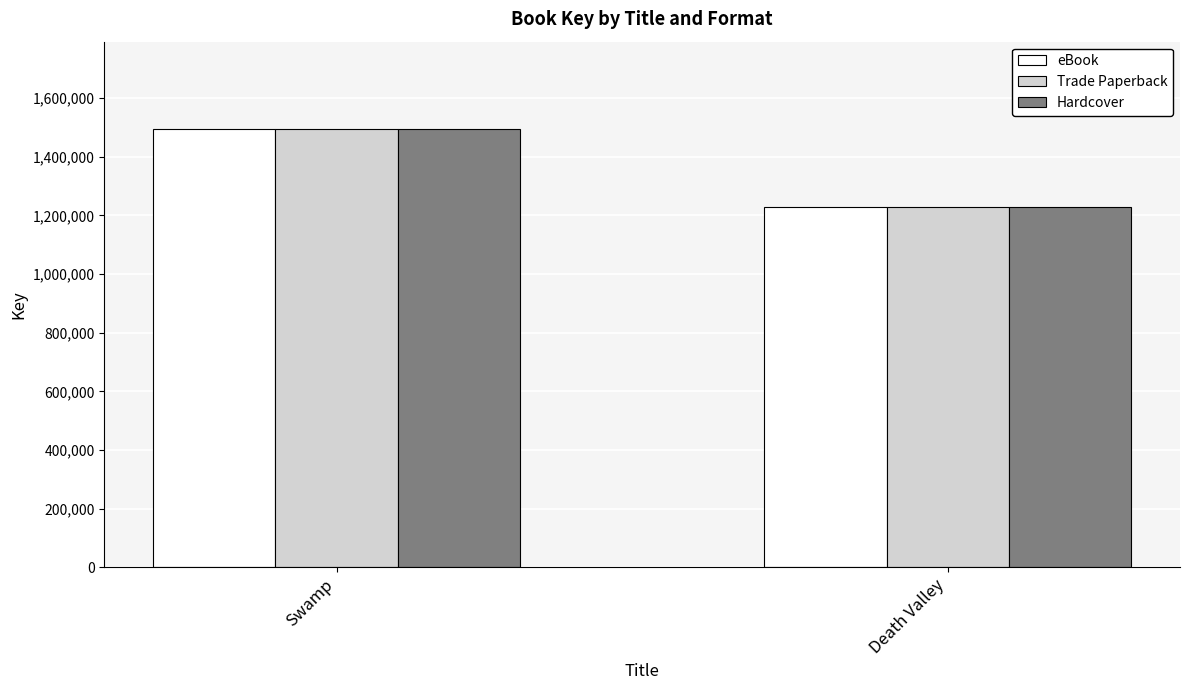

Reading right to left, extract all data points from this chart.

eBook: Death Valley=1228718	Swamp=1493896
Trade Paperback: Death Valley=1228718	Swamp=1493896
Hardcover: Death Valley=1228718	Swamp=1493896